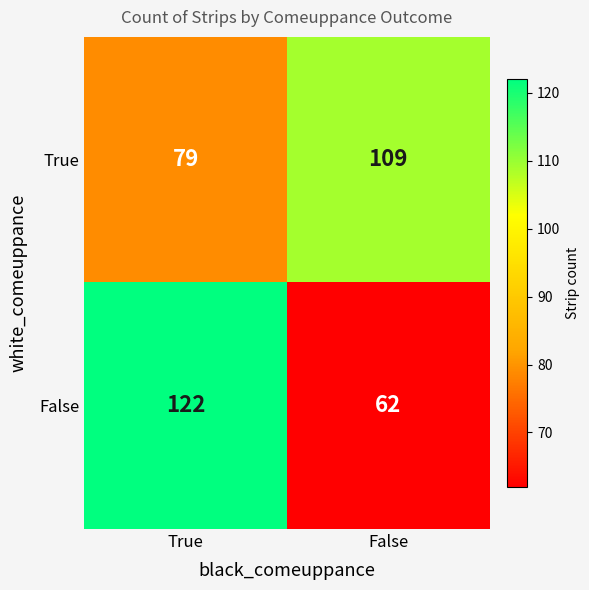

True or false: True has a value of 182 at False.

False